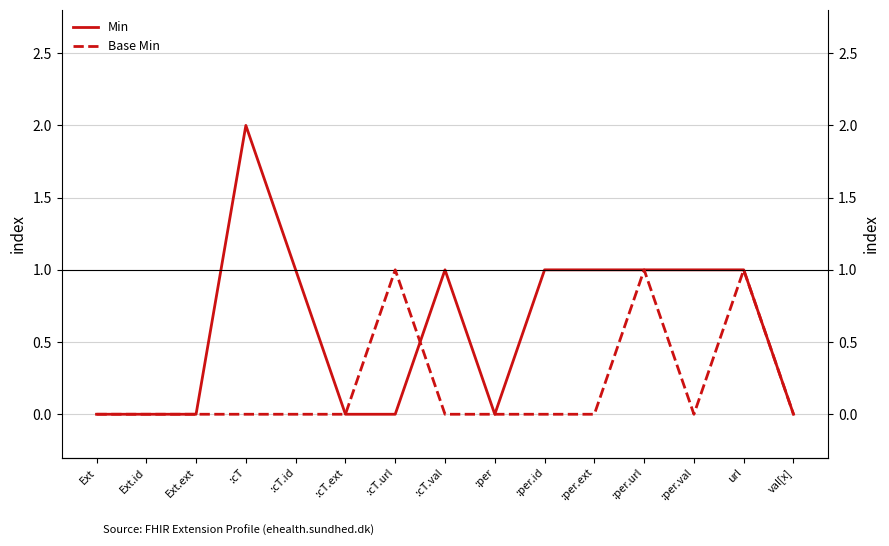

How many lines are shown in the chart?

2